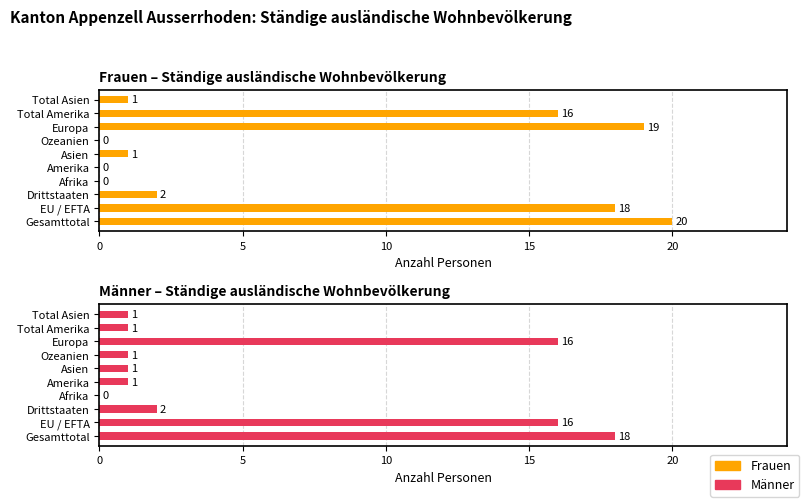

True or false: Männer has a value of 1 at Total Asien.

True